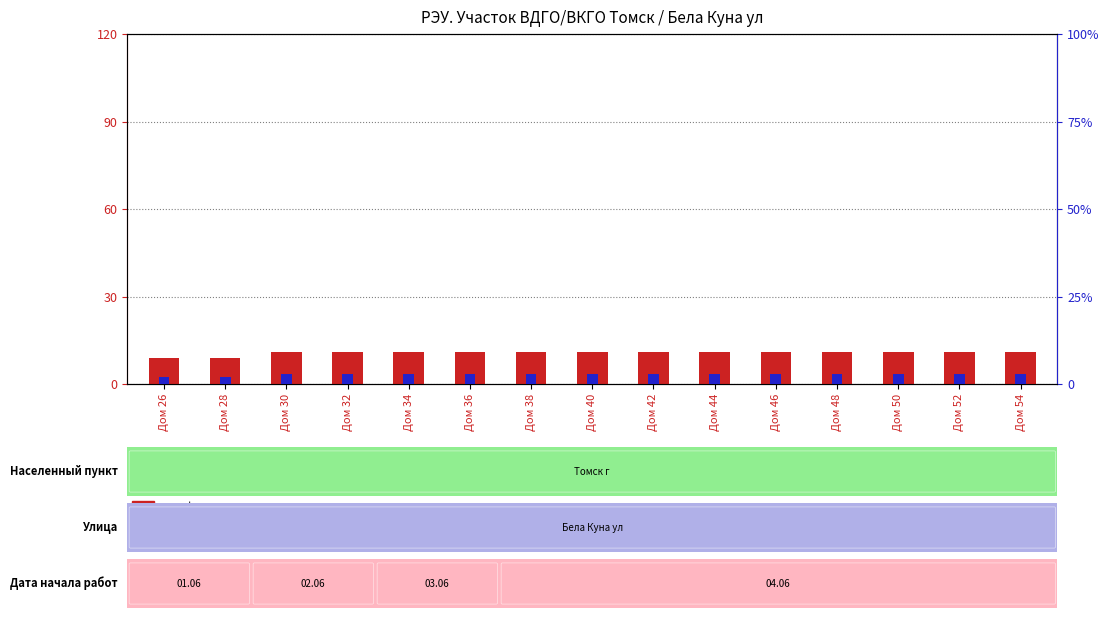

What is the value of the percentile rank within the sample bar at the 1st from the left?

2